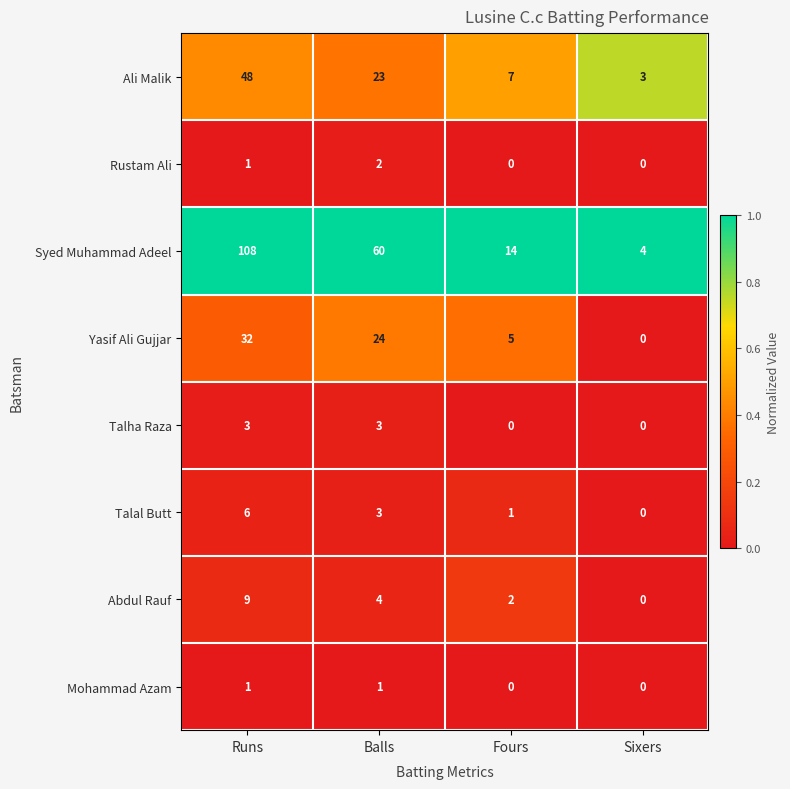

Is it true that Ali Malik equals 32 at Runs?

False